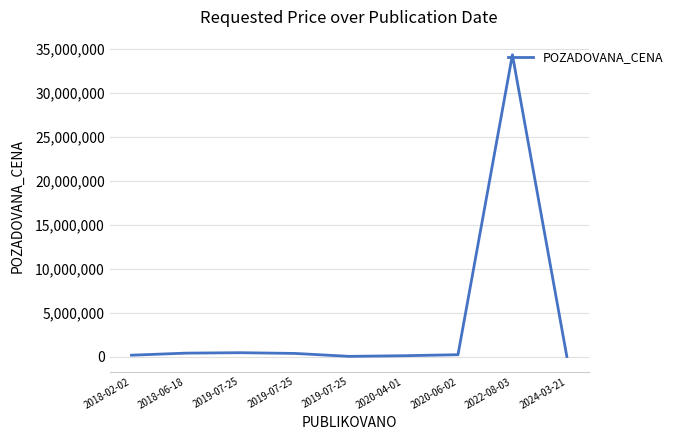

What is the sum of the values at 2020-04-01 and 2019-07-25?

531000